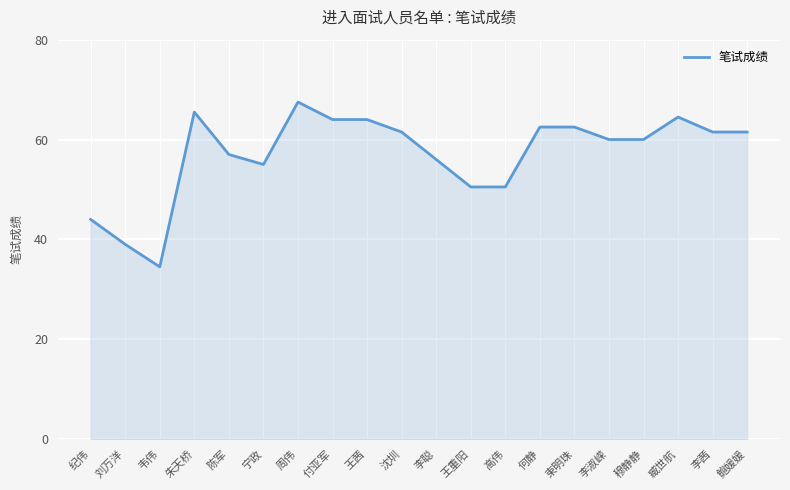

What position from the left is 穆静静?

17